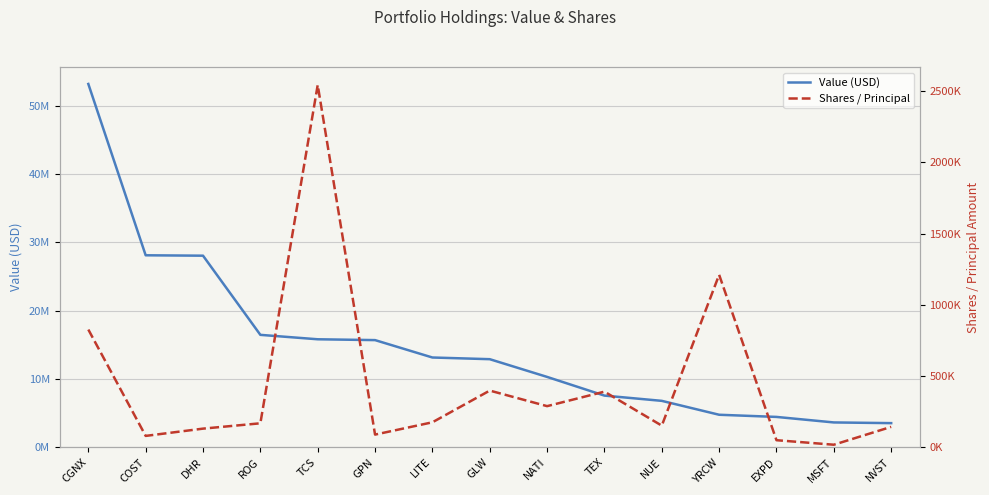

Which category has the highest value in the Value (USD) series?

CGNX